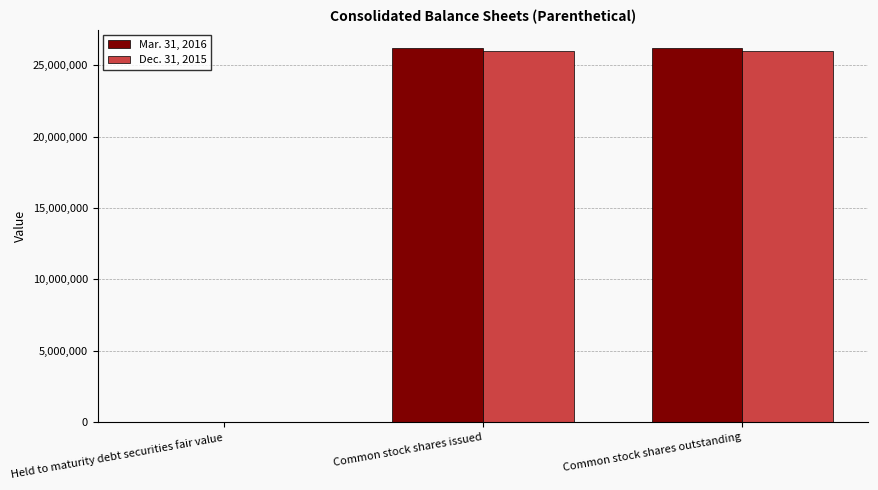

How many data points does each series have?

3